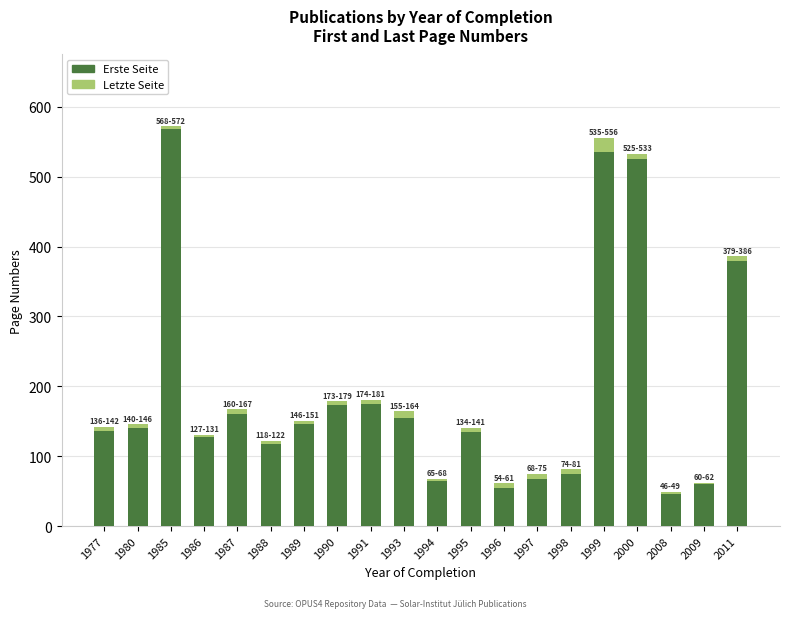

Is it true that Erste Seite equals 65 at 1994?

True